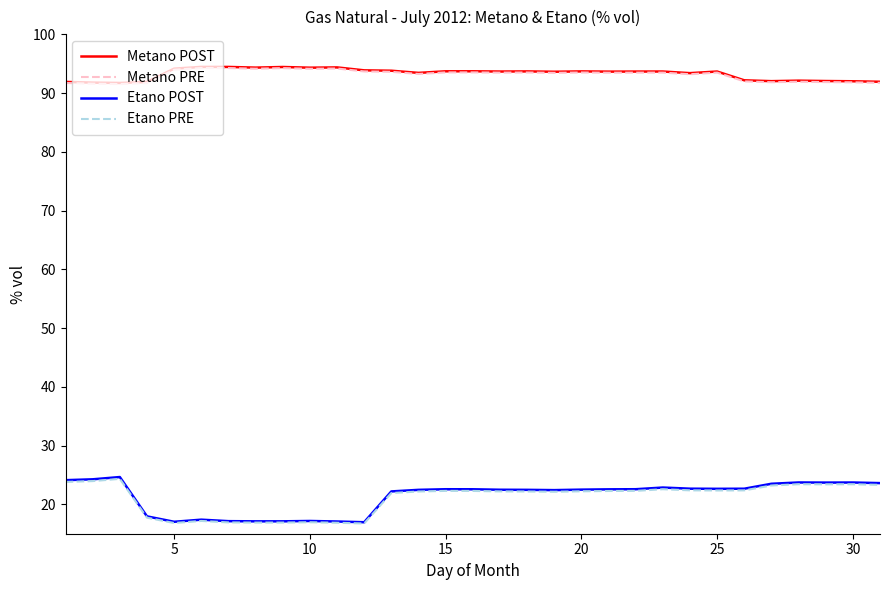

True or false: Etano PRE and Metano POST cross at least once.

False